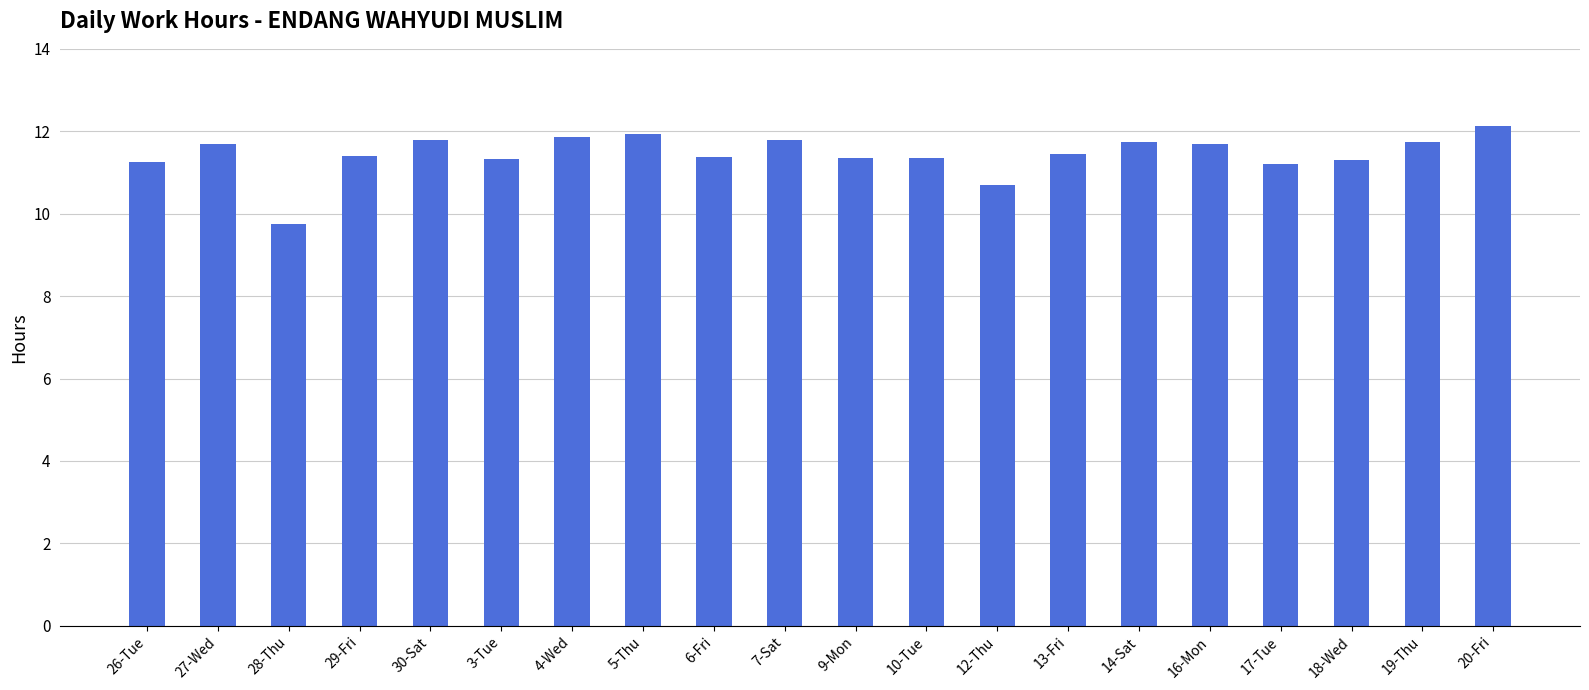

Is it true that the value at 27-Wed is 19.4?

False